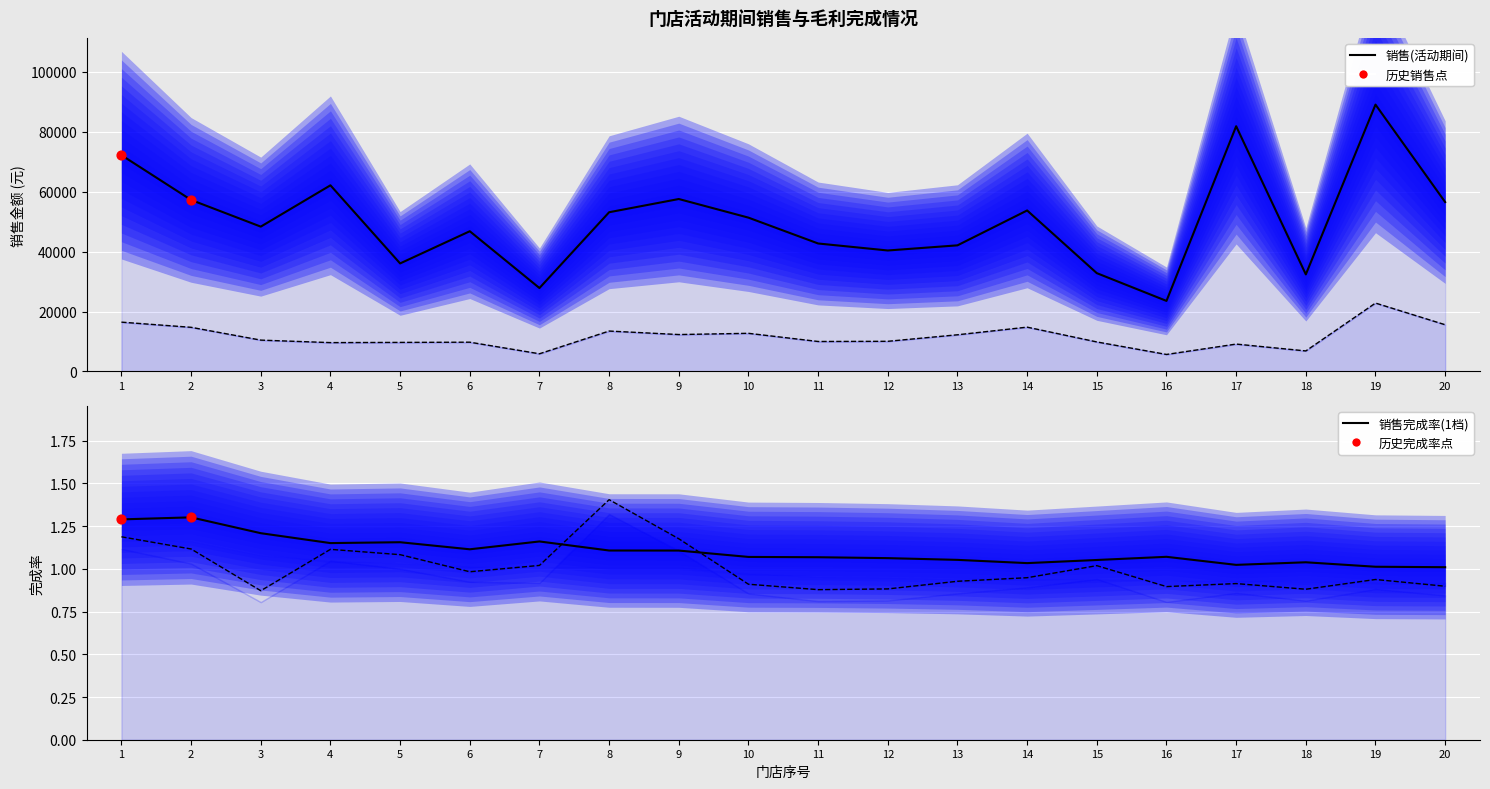

At how many categories does at least one series exceed 32188?

2